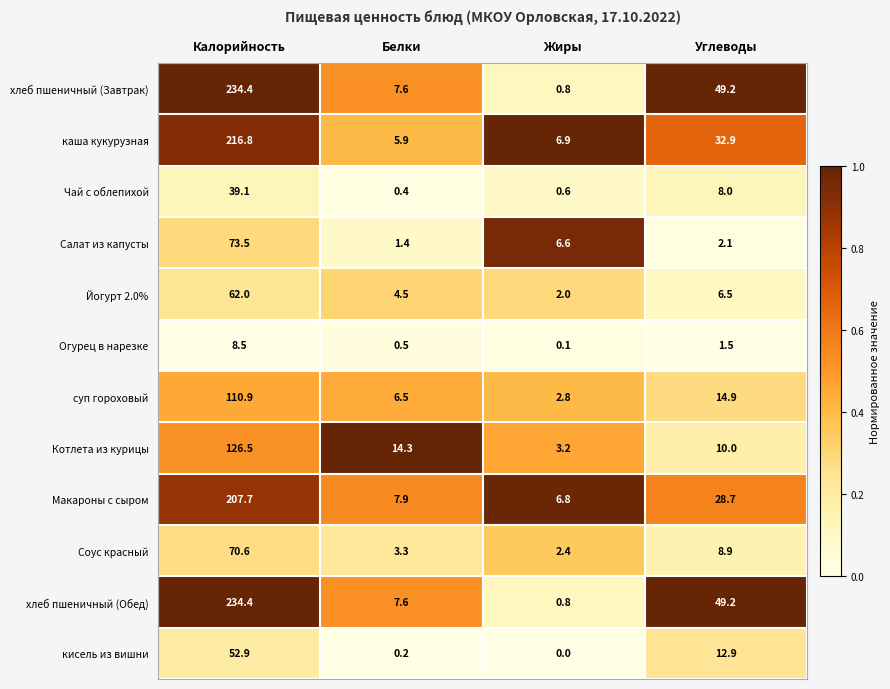

How many series are shown in this chart?

12